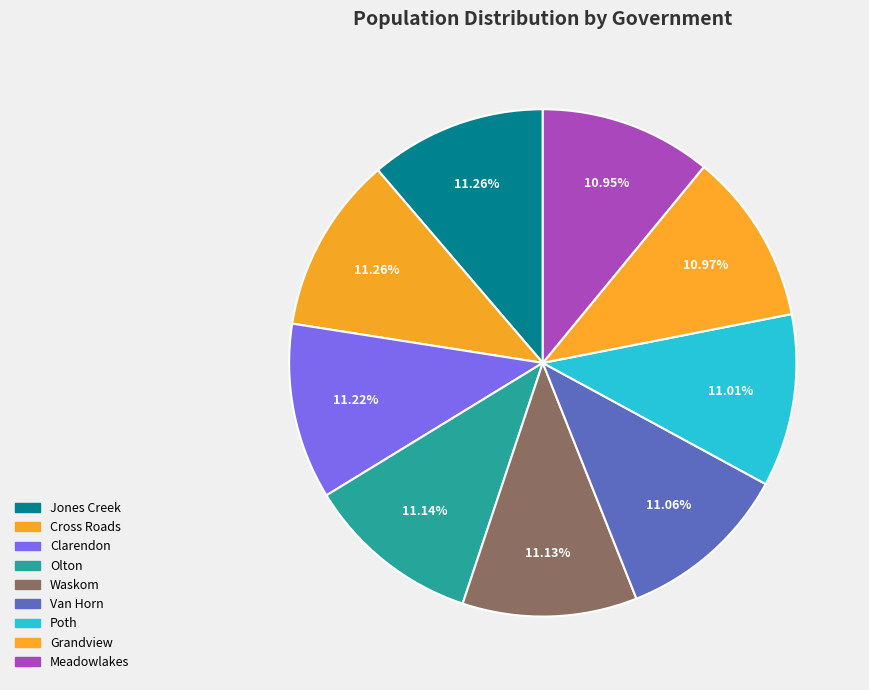

How many segments does this pie chart have?

9